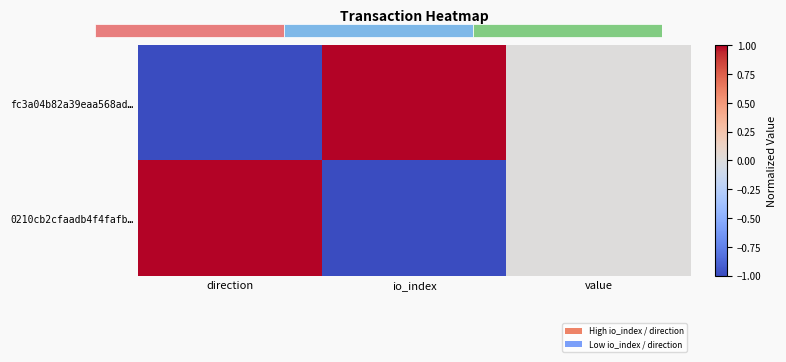

Rank the categories by 0210cb2cfaadb4f4fafb… value from highest to lowest.

direction, value, io_index